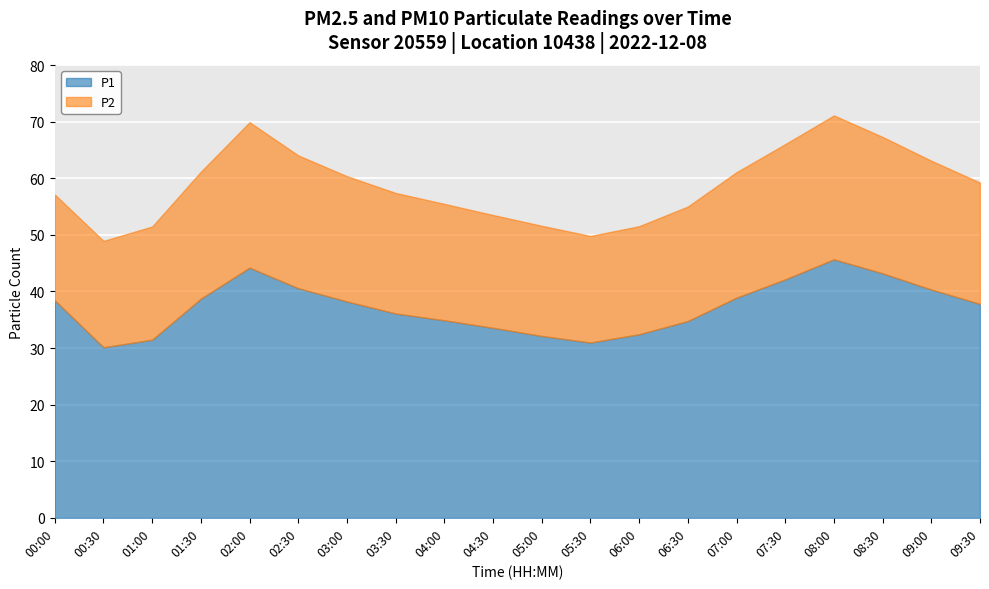

What is the maximum value for P1?

45.7